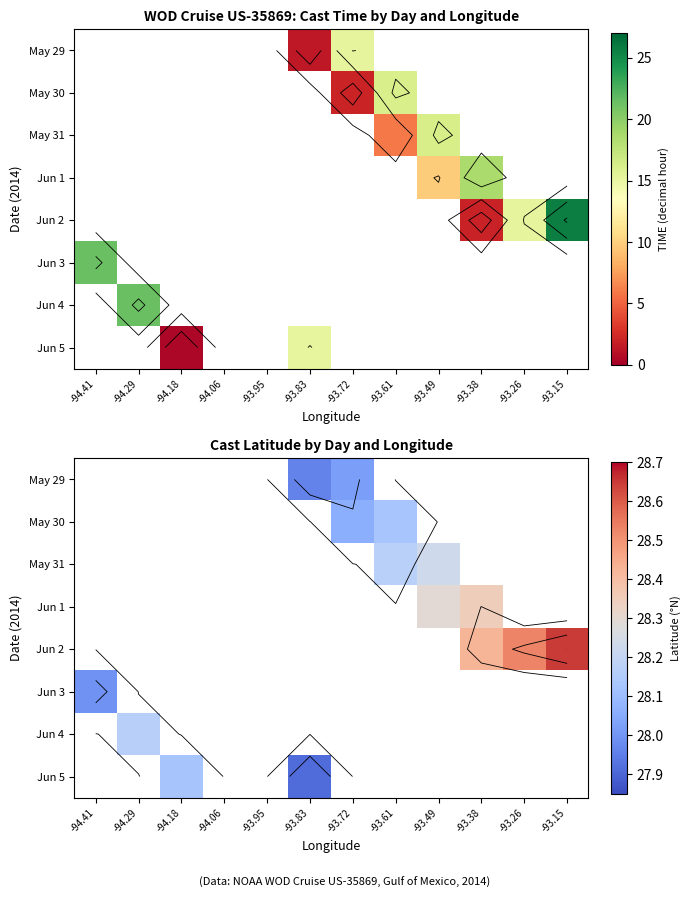

Which category has the lowest value across all series?

-93.83